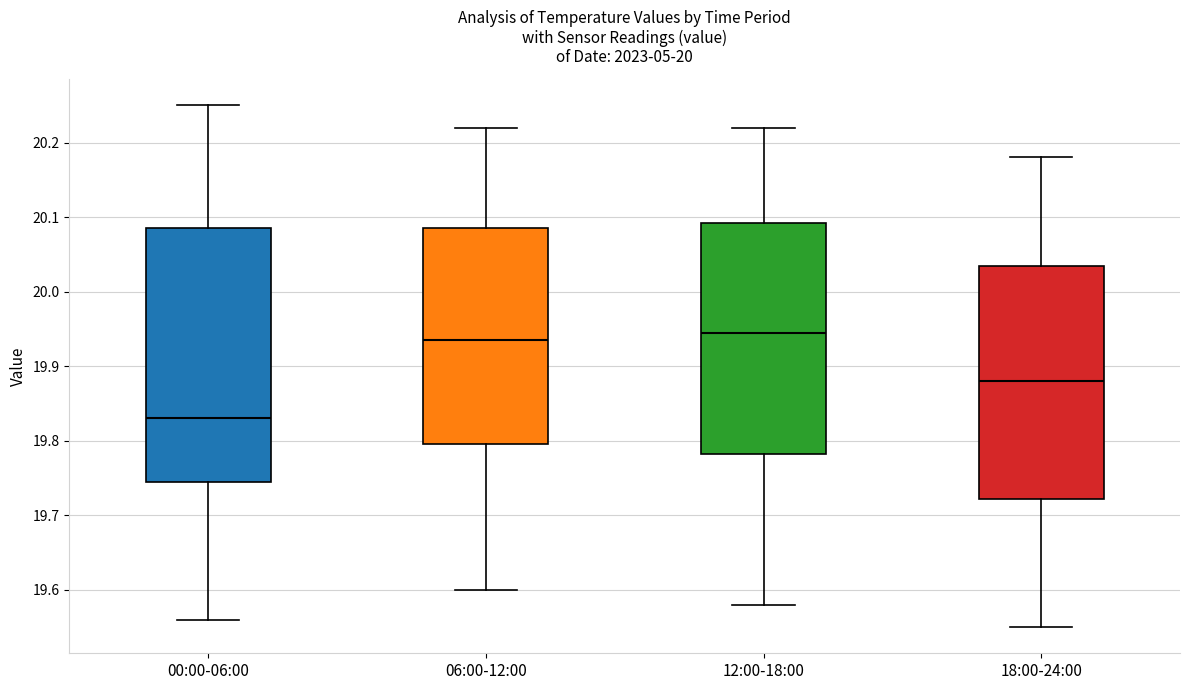

Where does the lower whisker of the box for 00:00-06:00 end on the y-axis? The values are not printed on the chart, so give them approximately, as read against the axis.

19.56